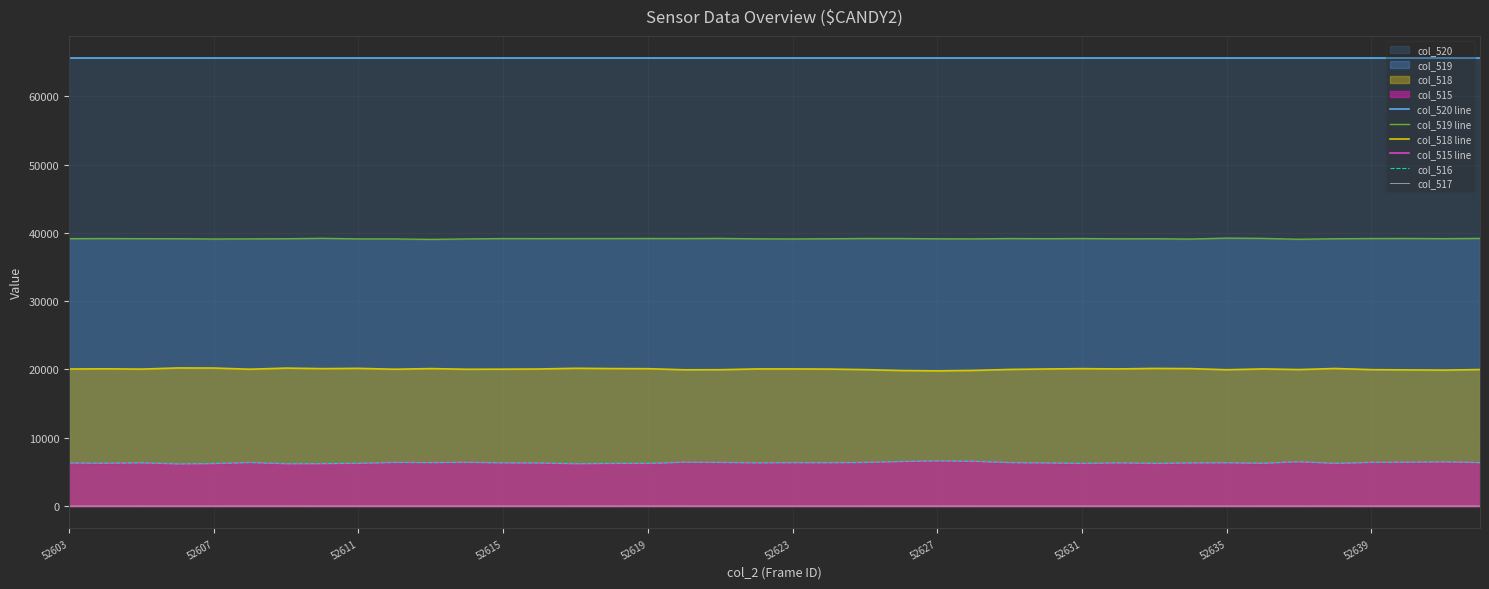

The col_519 line series shows 39124 at 19. True or false?

True